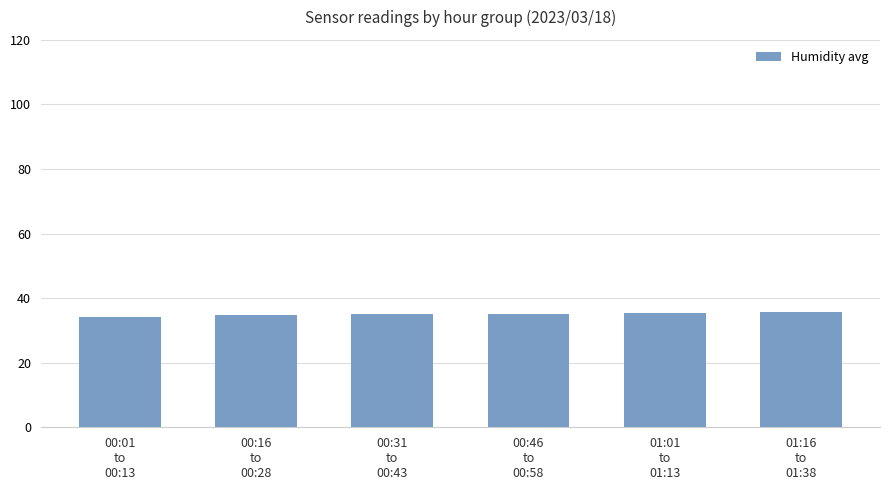

Where is the data nearest to the value 34?

00:01
to
00:13